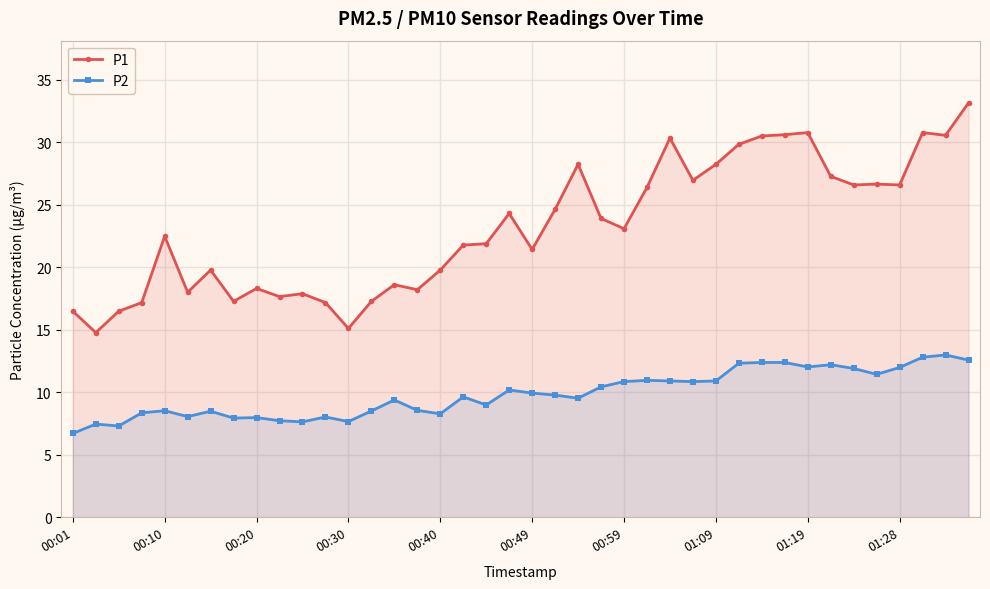

Read the P1 value at 01:19.

30.8